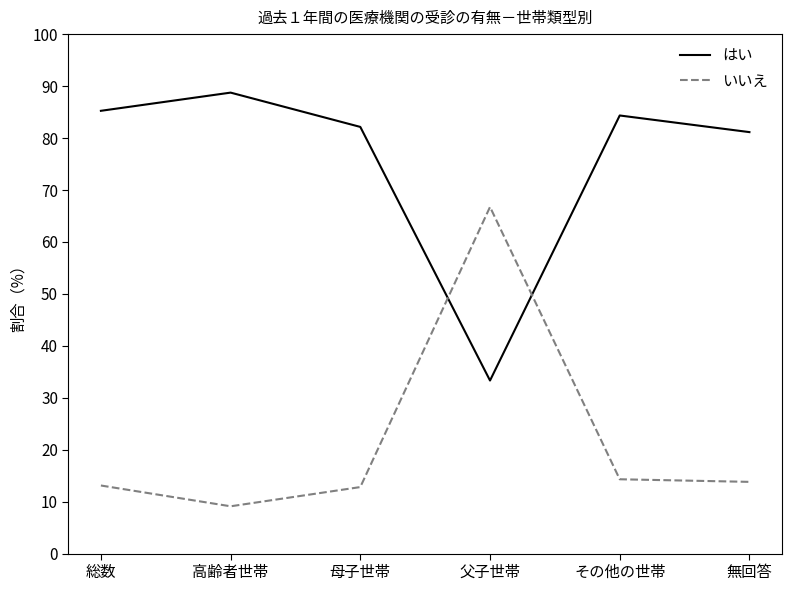

What position from the right is 高齢者世帯?

5